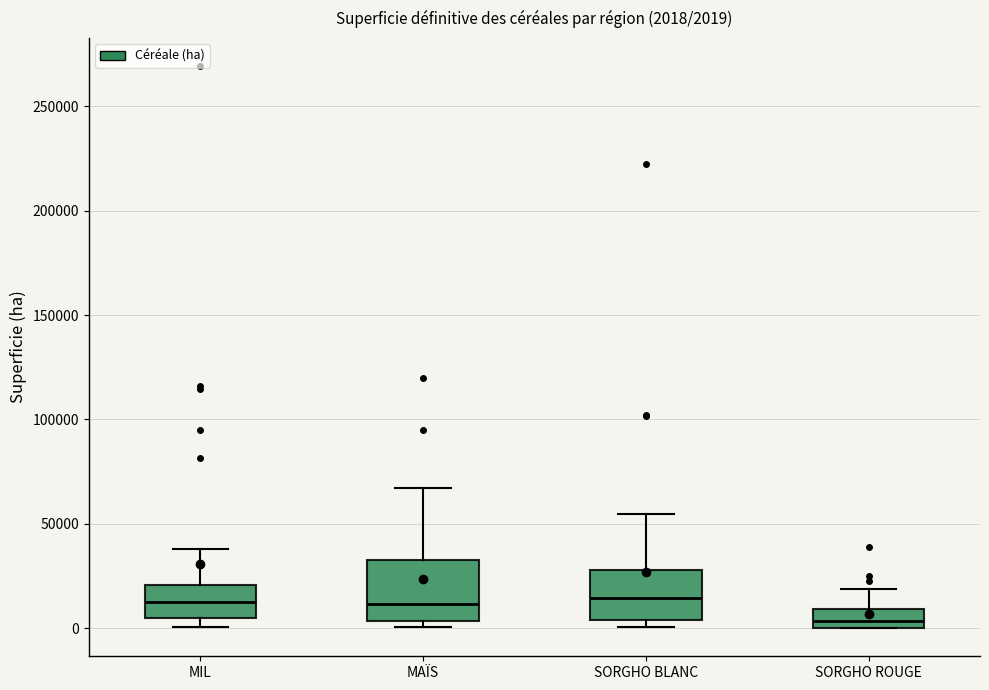

Which box is the tallest, from its lower edge to its upper edge?

MAÏS